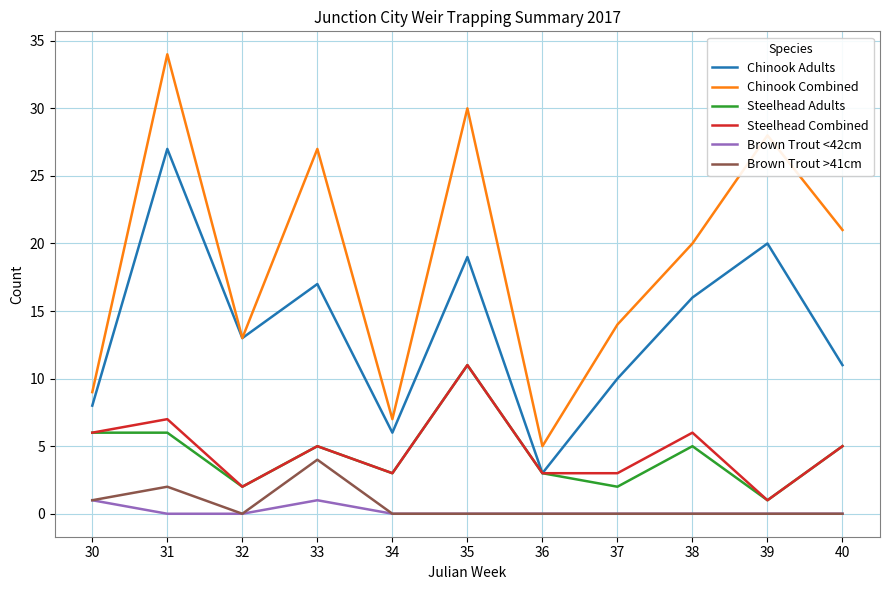

True or false: Brown Trout >41cm and Chinook Combined cross at least once.

False